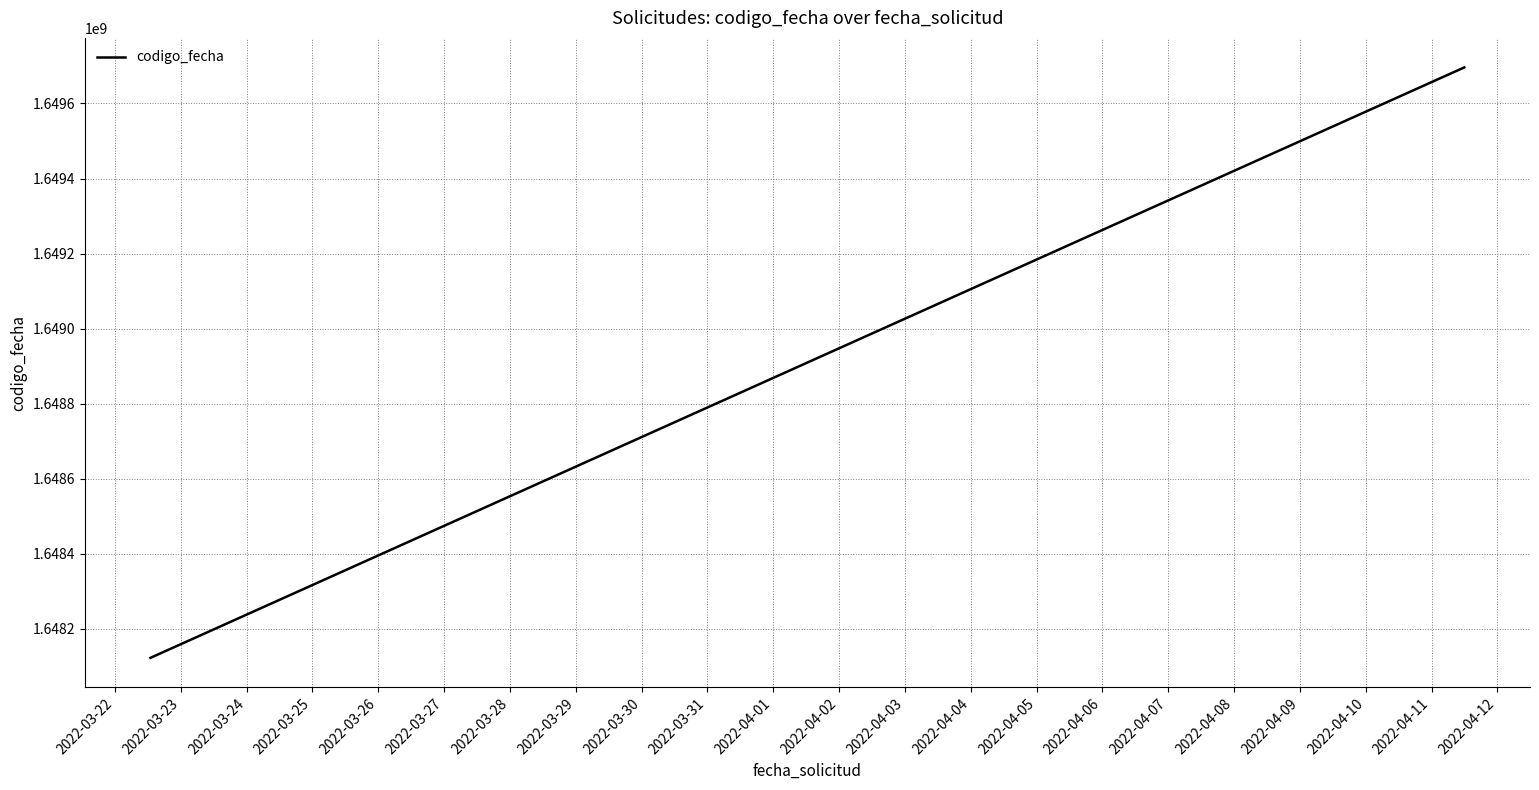

What is the average value?

1648986519